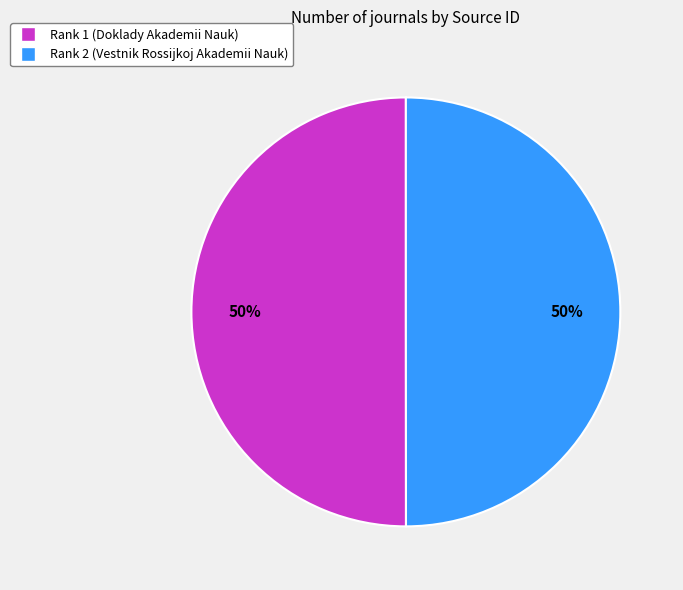

Is it true that Rank 2 (Vestnik Rossijkoj Akademii Nauk) is 50% of the pie?

True